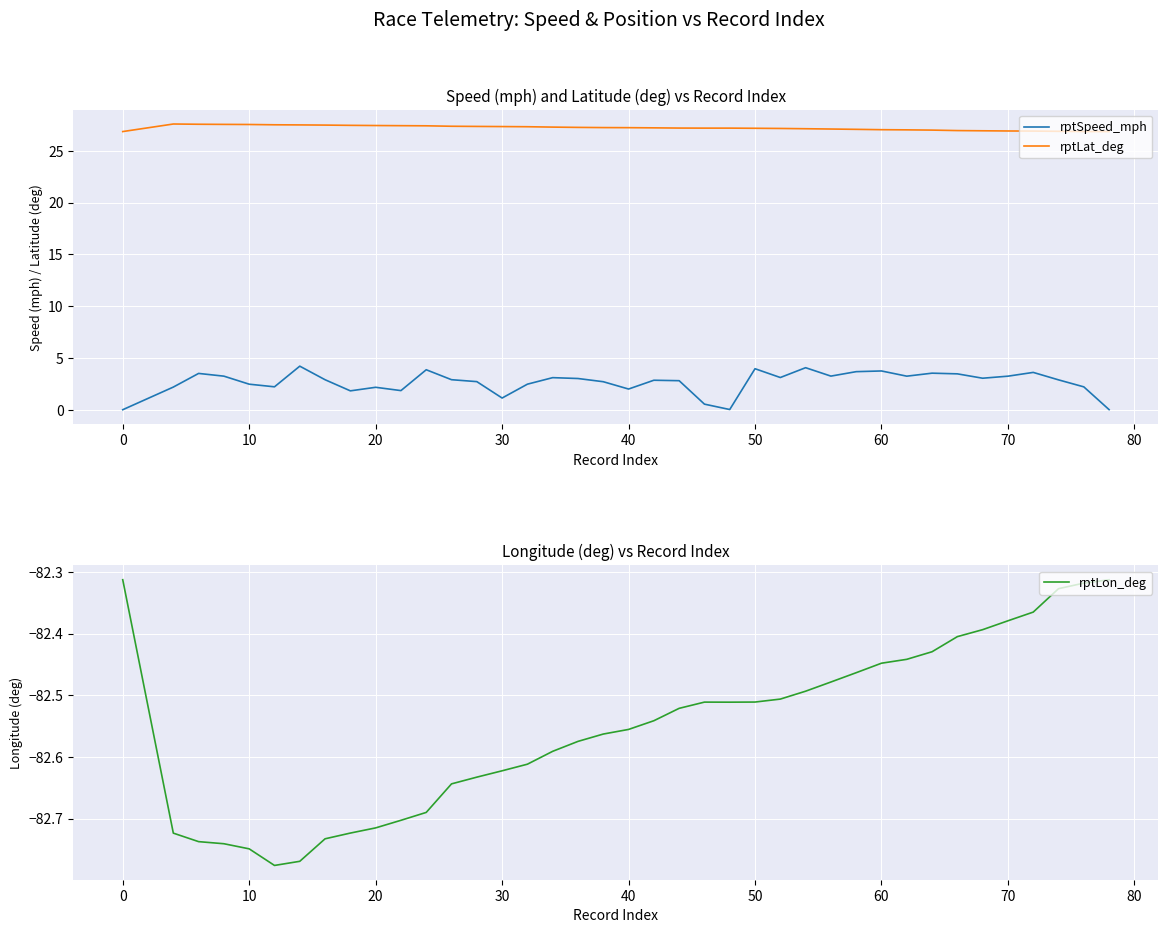

What is the average value of the rptLat_deg series?

27.2